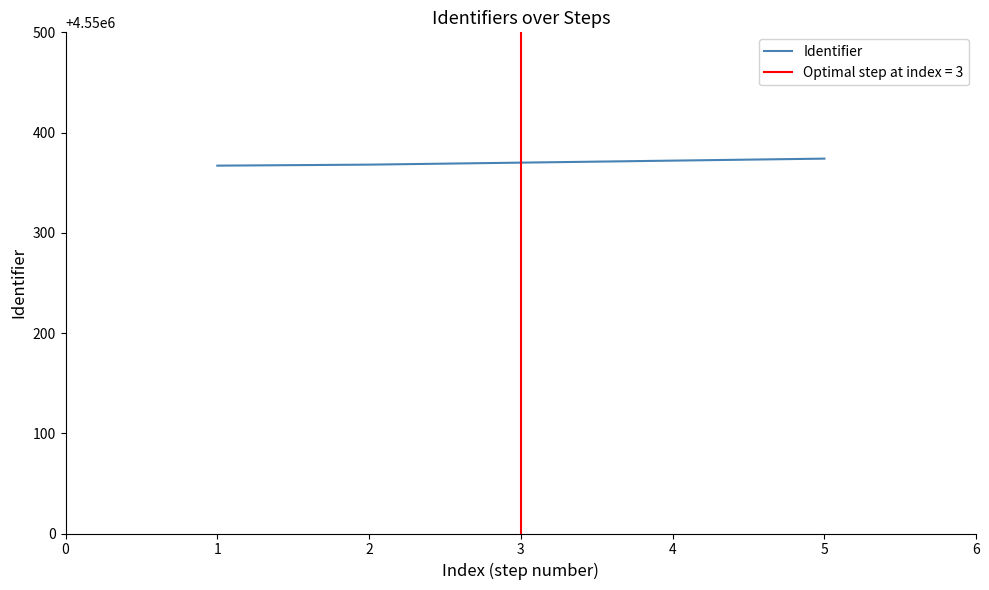

What is the lowest value of the Identifier series?

4550367